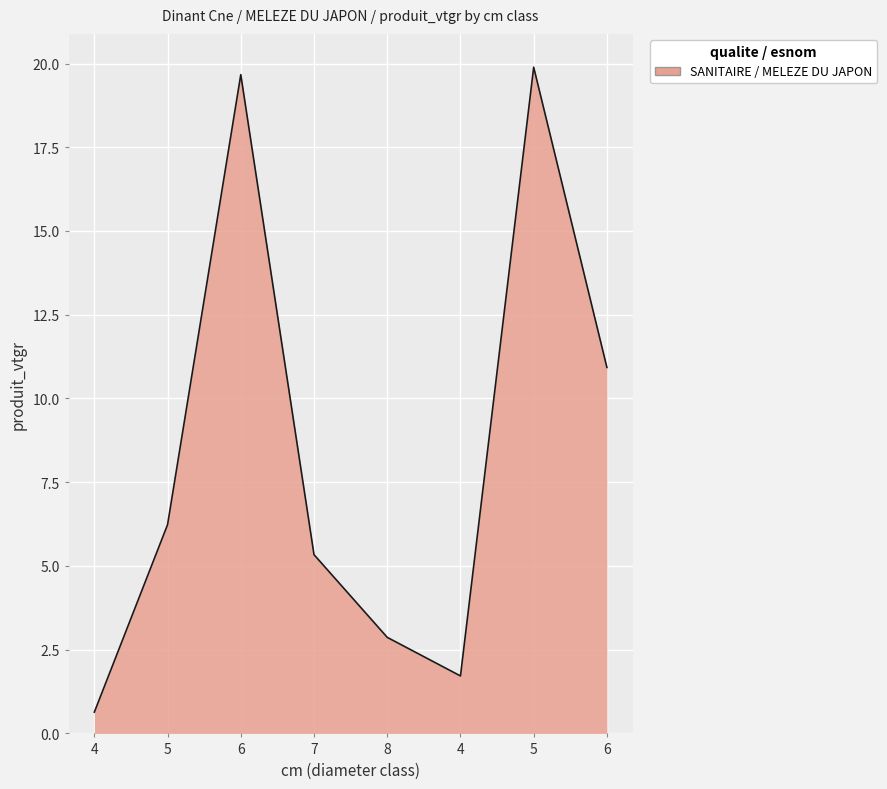

What is the label of the 2nd point from the right?

5